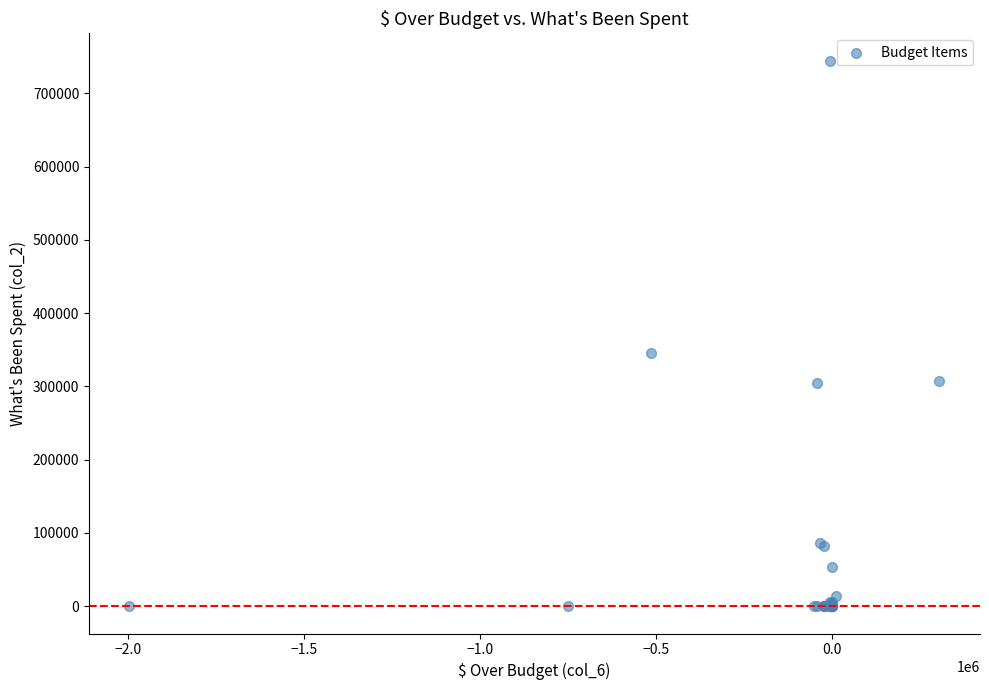

What Y value in the scatter plot is closest to 372412?

346283.2